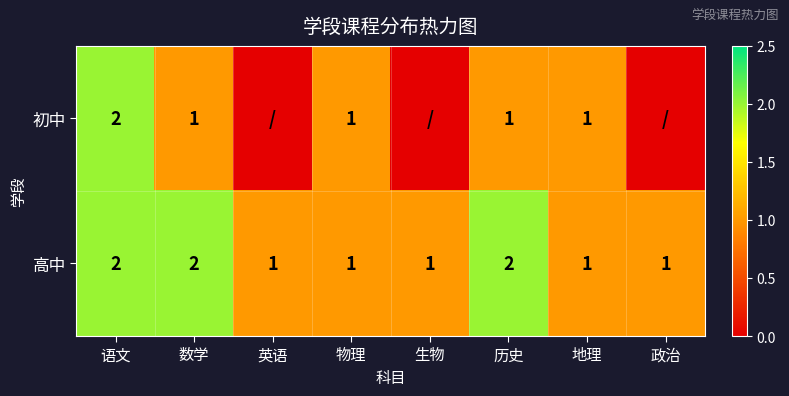

Which has a higher value, 物理 or 历史?

物理